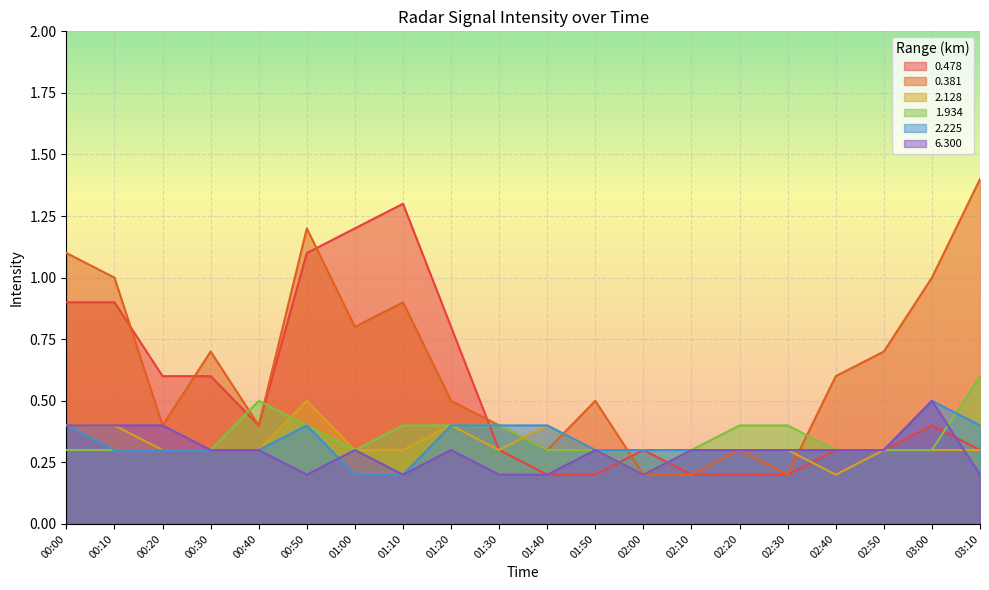

Which category has the highest value in the 6.300 series?

03:00